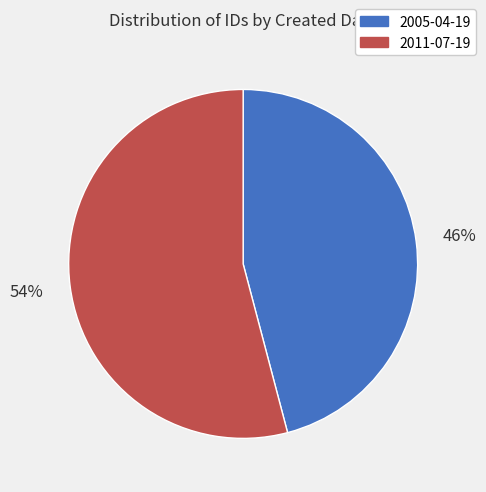

What is the smallest slice in the pie chart?

2005-04-19